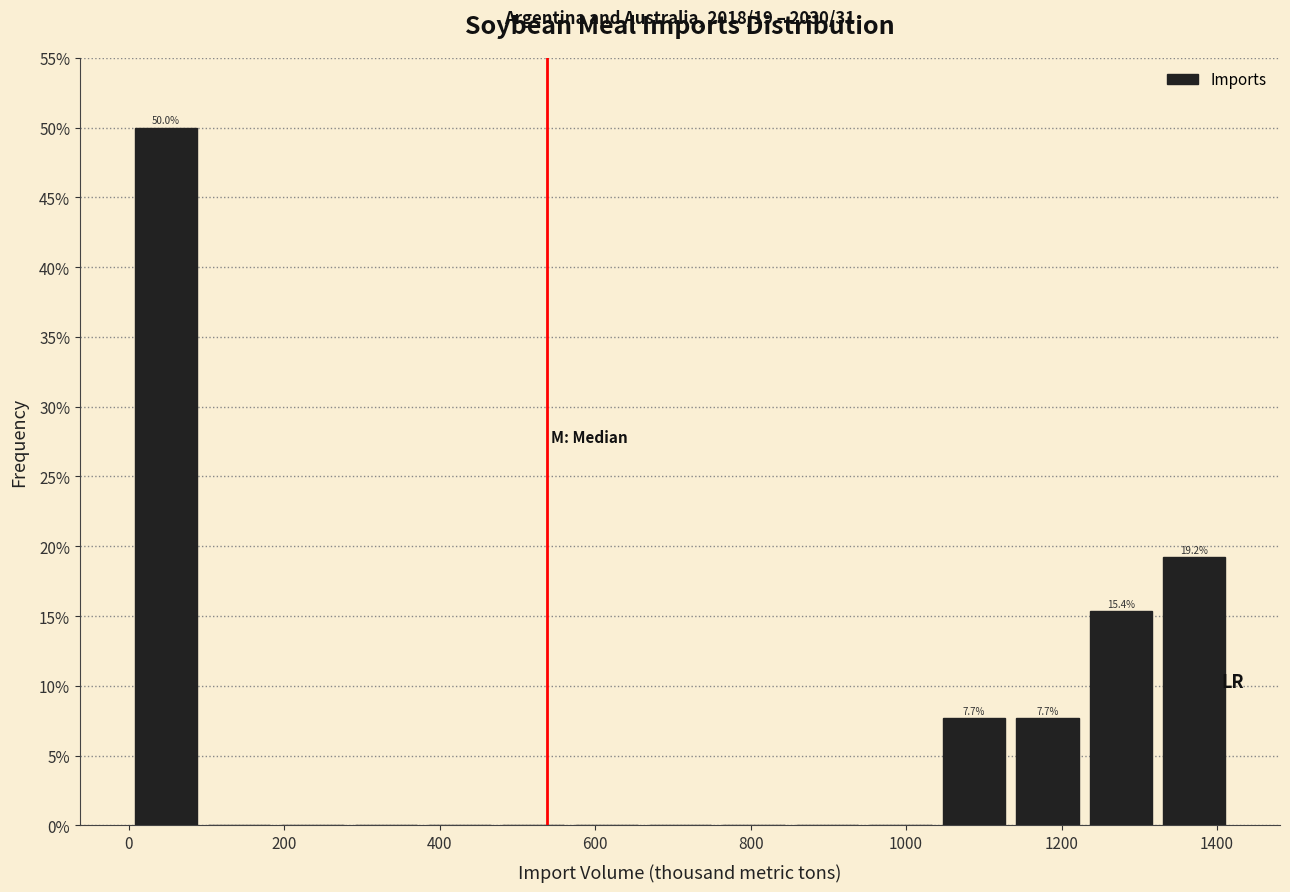

Over which range of the x-axis is the bar tallest?

0 to 100